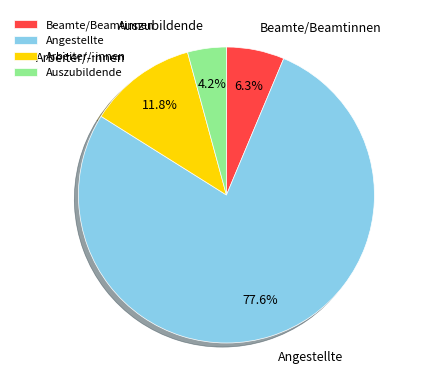

To the nearest percent, what percentage of the pie is Beamte/Beamtinnen?

6%